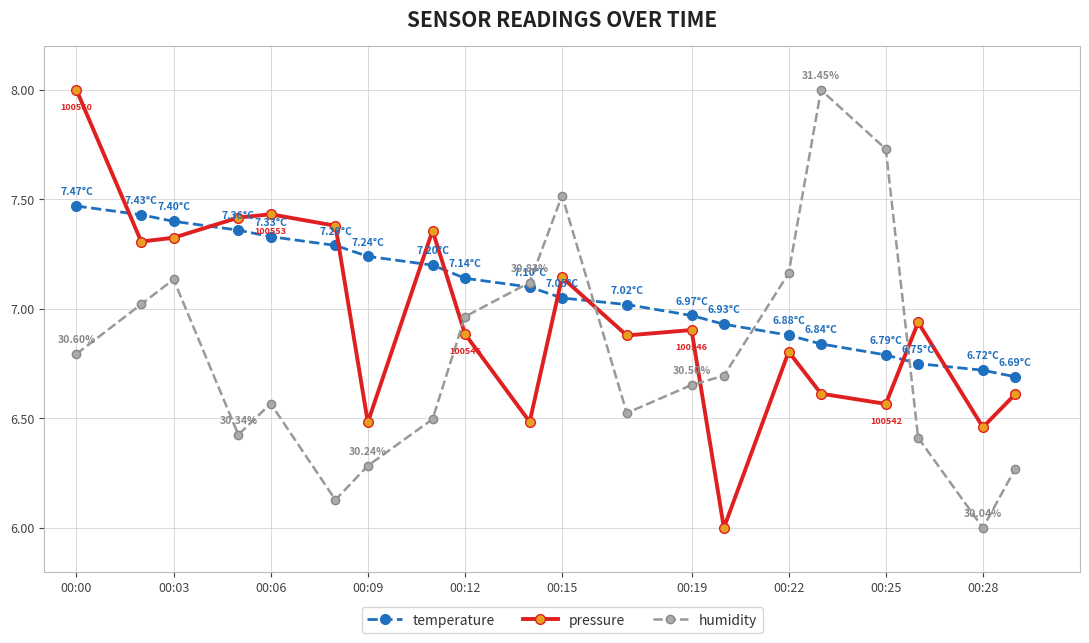

How many times do pressure and temperature cross each other?

9